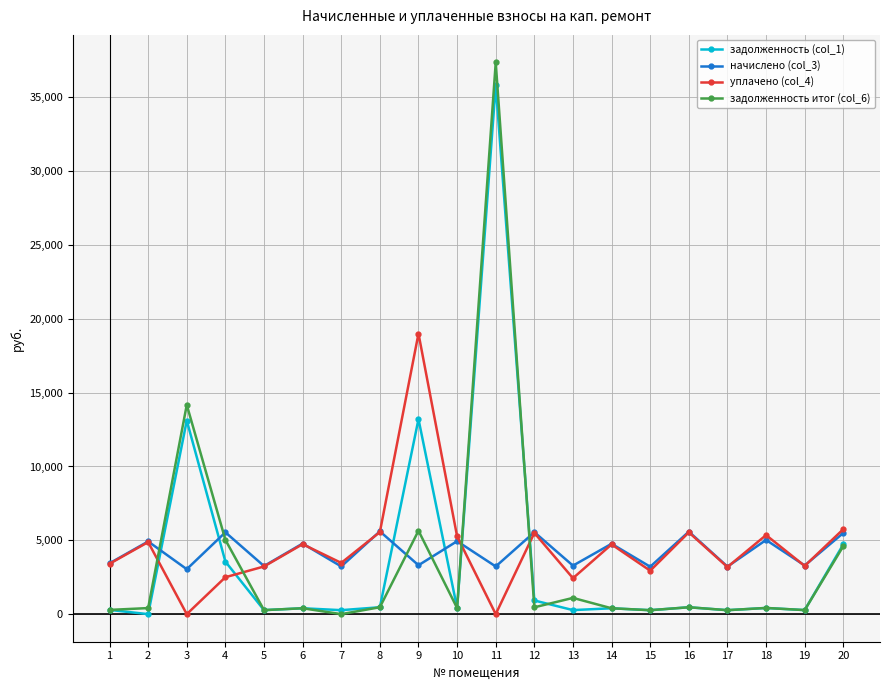

List the series in order of their peak value, lowest first.

начислено (col_3), уплачено (col_4), задолженность (col_1), задолженность итог (col_6)